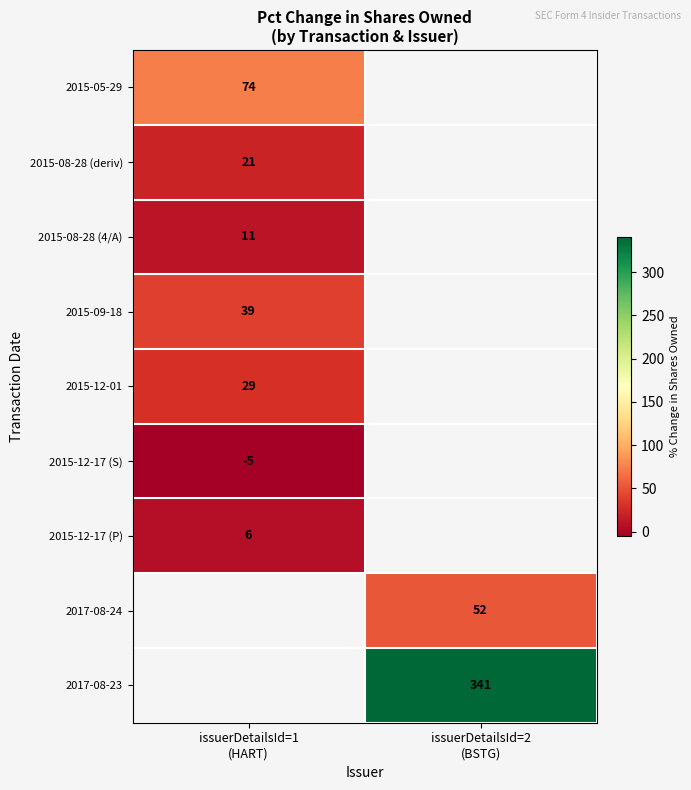

At how many categories does at least one series exceed 295?

1